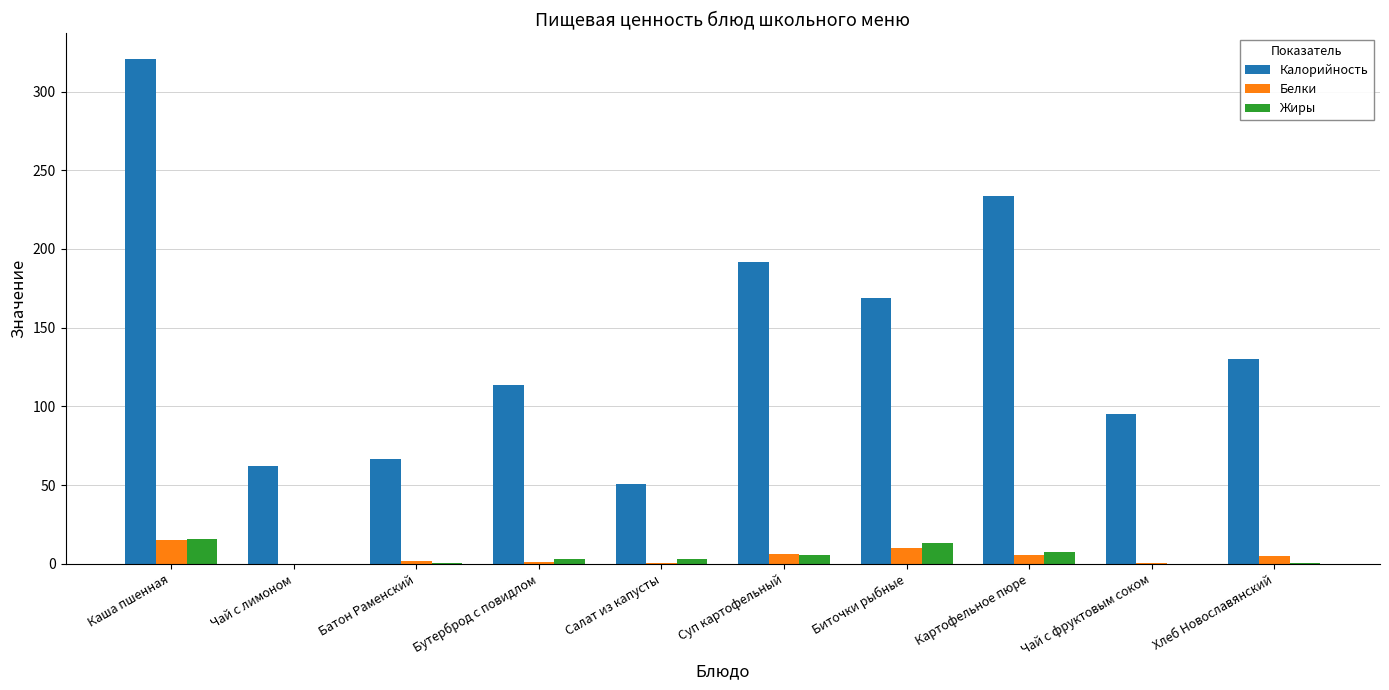

What is the total value across all series at Каша пшенная?

352.0